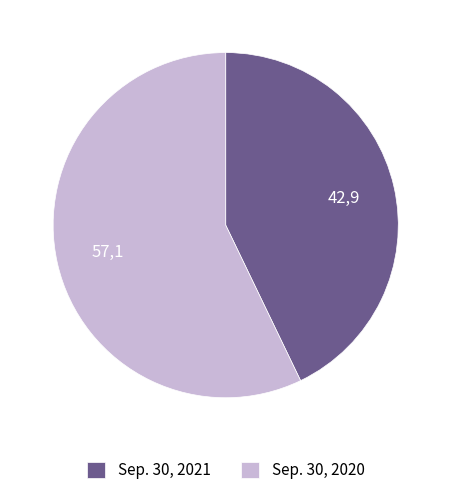

Combined, do Sep. 30, 2020 and Sep. 30, 2021 account for over 50%?

Yes